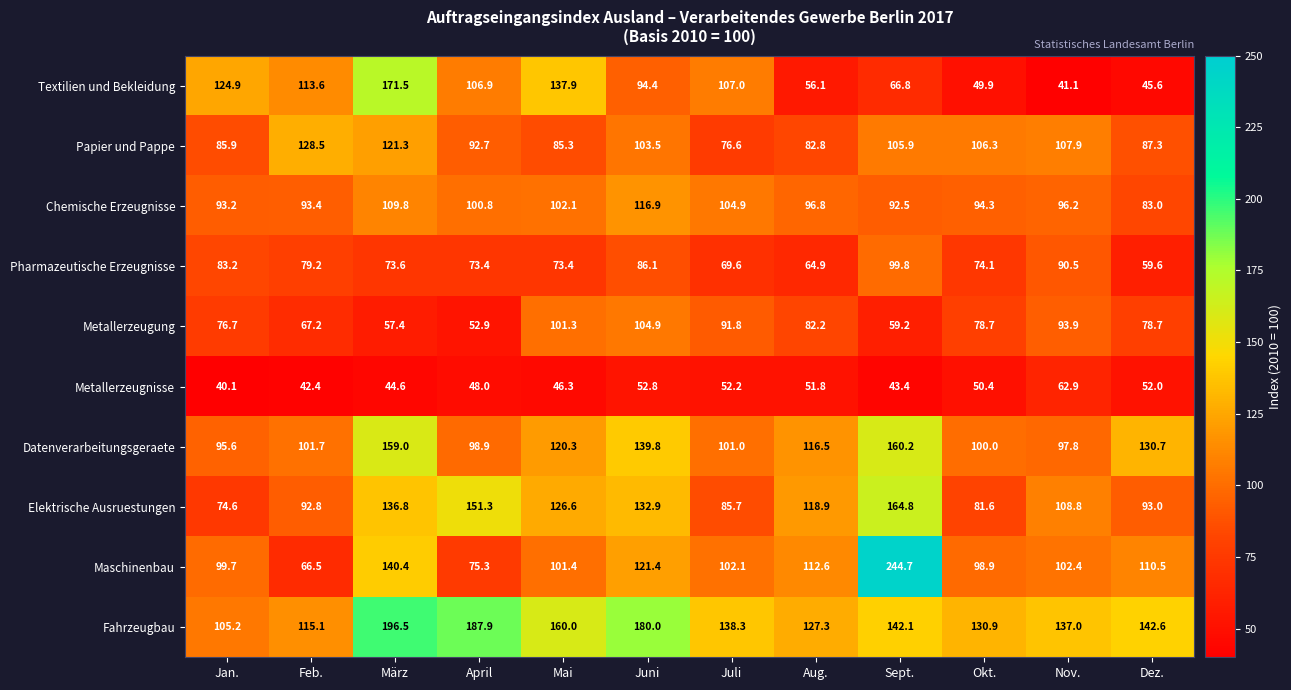

At which category is the sum across all series the highest?

März